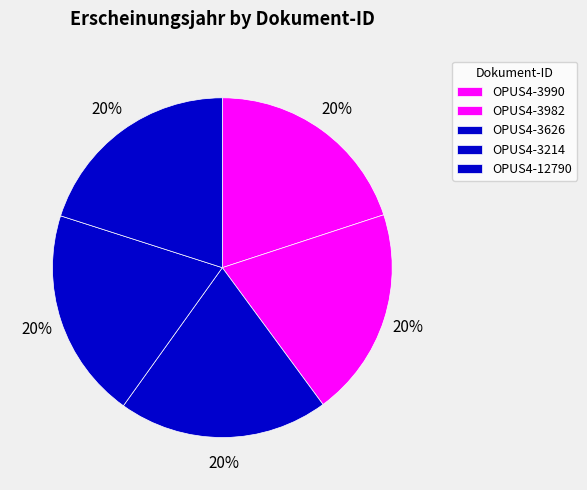

To the nearest percent, what portion does OPUS4-3214 represent?

20%